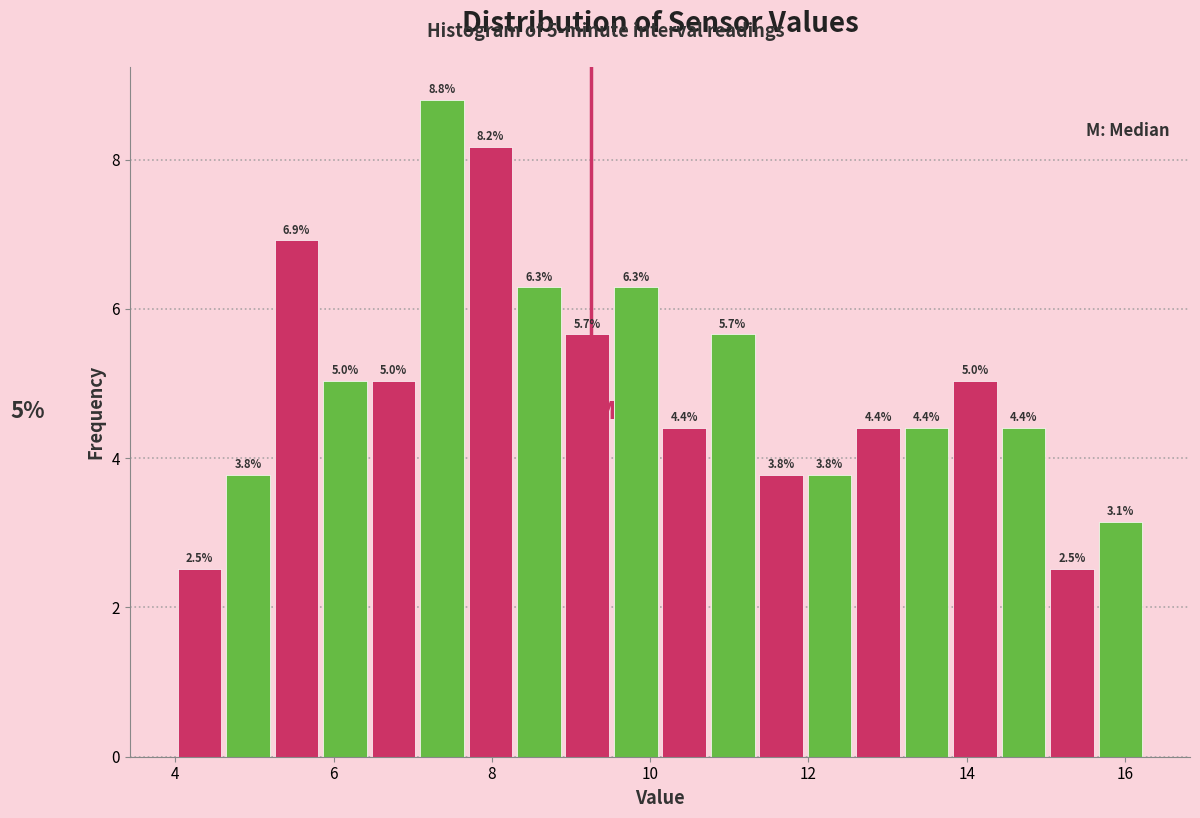

Around what value on the x-axis is the tallest bar? Give the approximate position of its centre, as read against the axis.

7.4